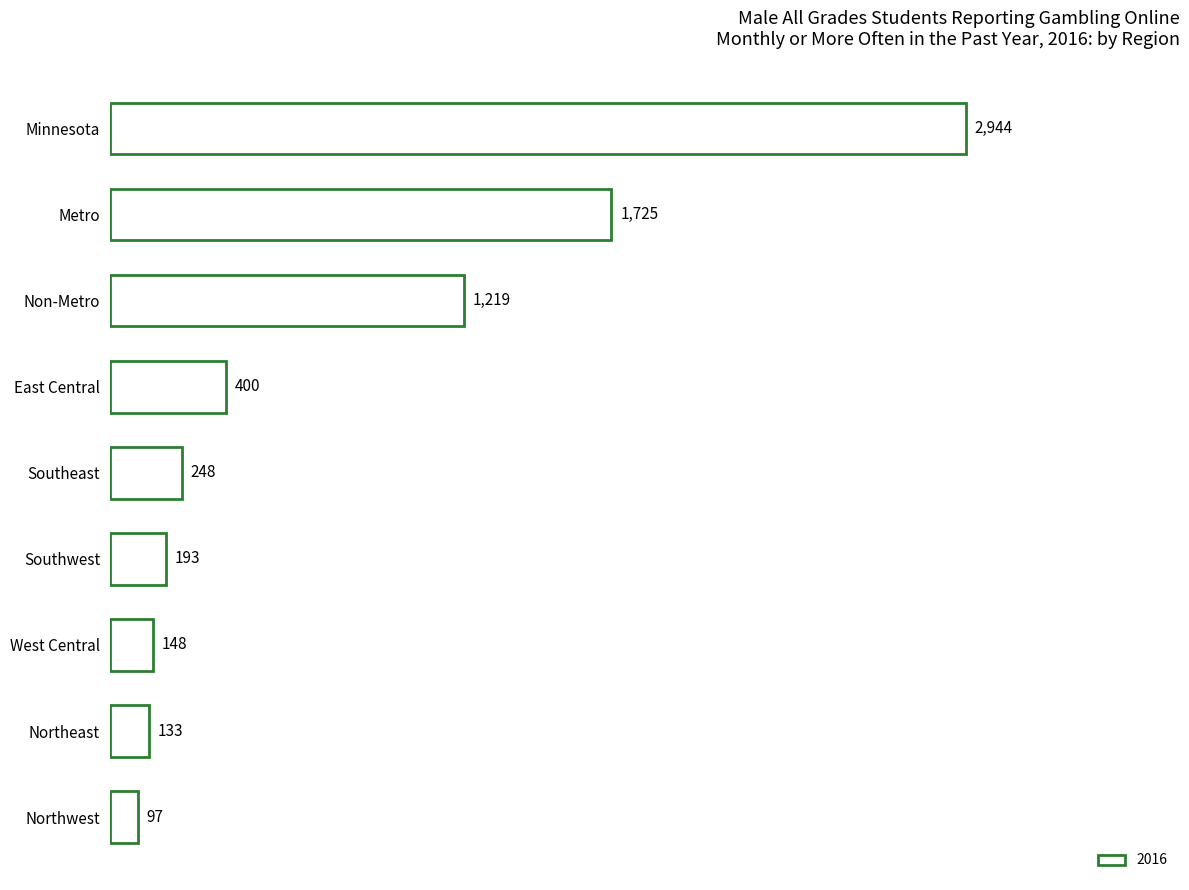

Approximately how many times larger is the value at Northeast compared to East Central?

0.3